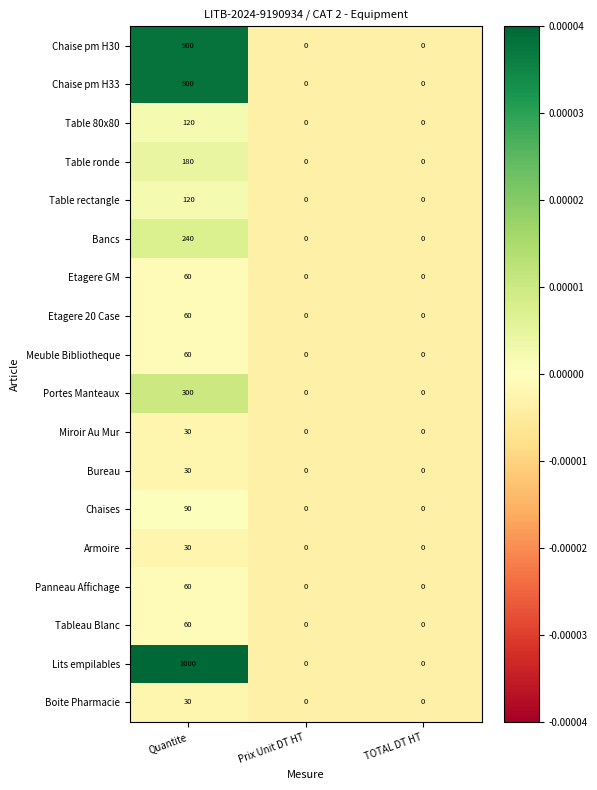

Is it true that Bureau equals 12 at Quantite?

False